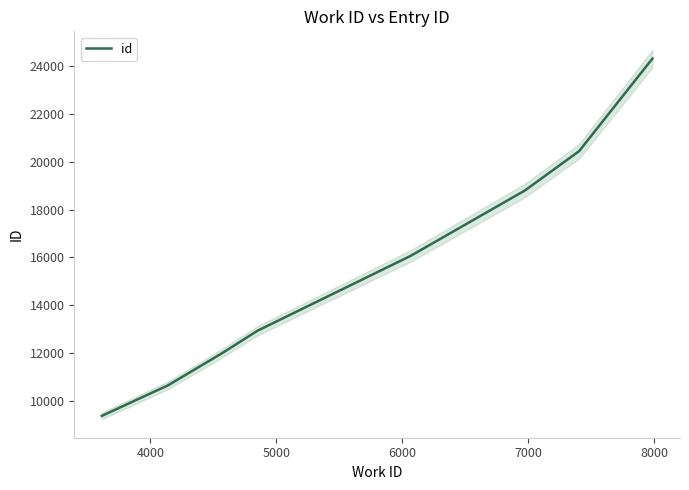

What is the maximum value shown in the chart?

24301